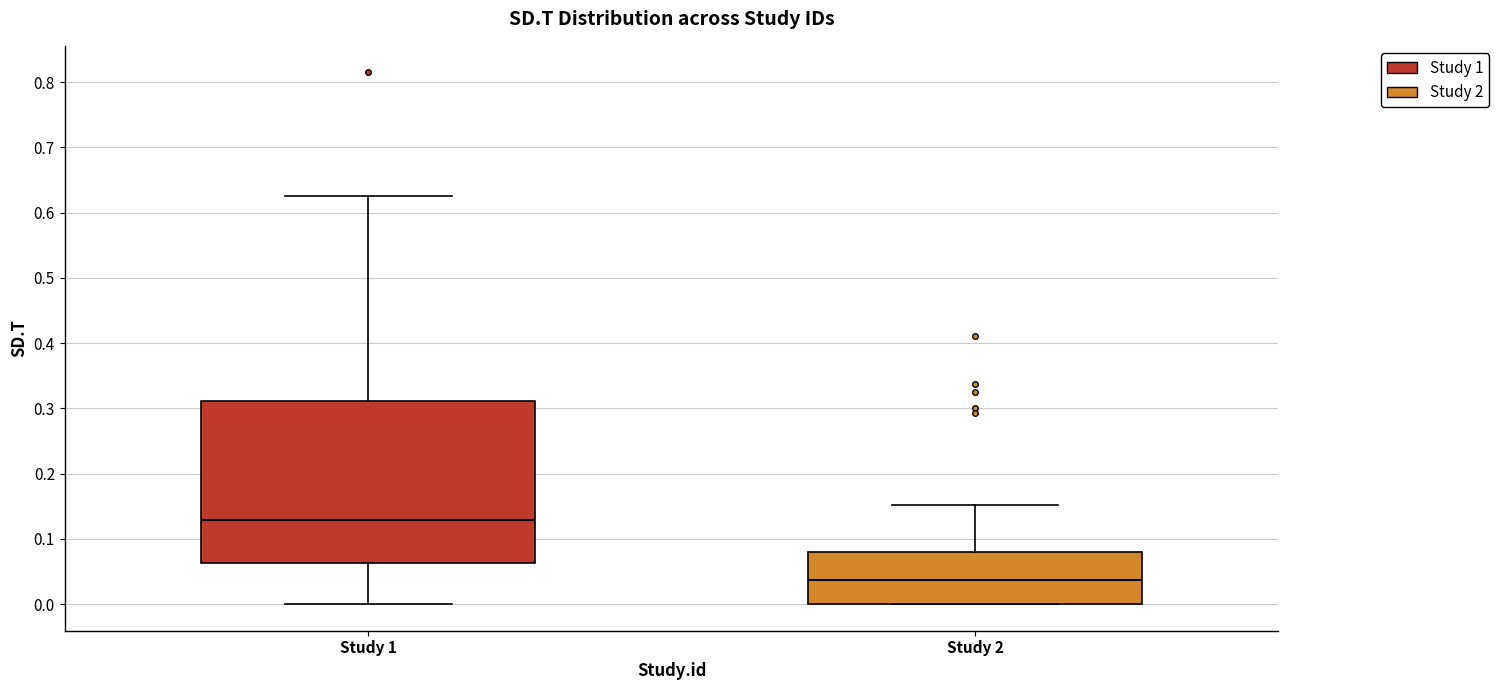

Which box has the highest median line?

Study 1